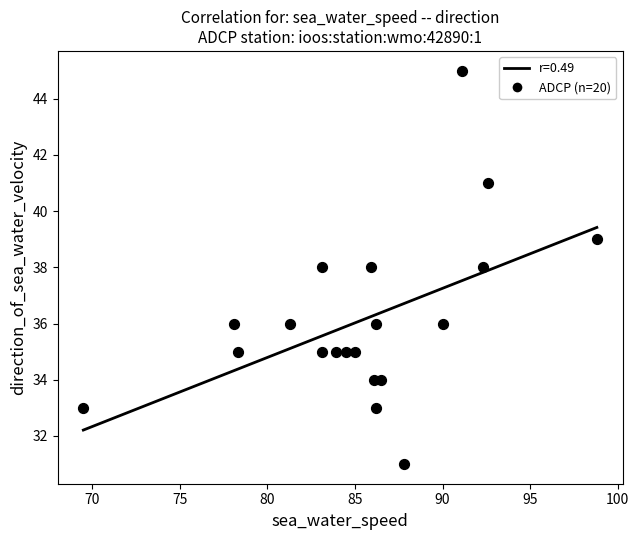

What is the range of Y values (max minus min)?

14